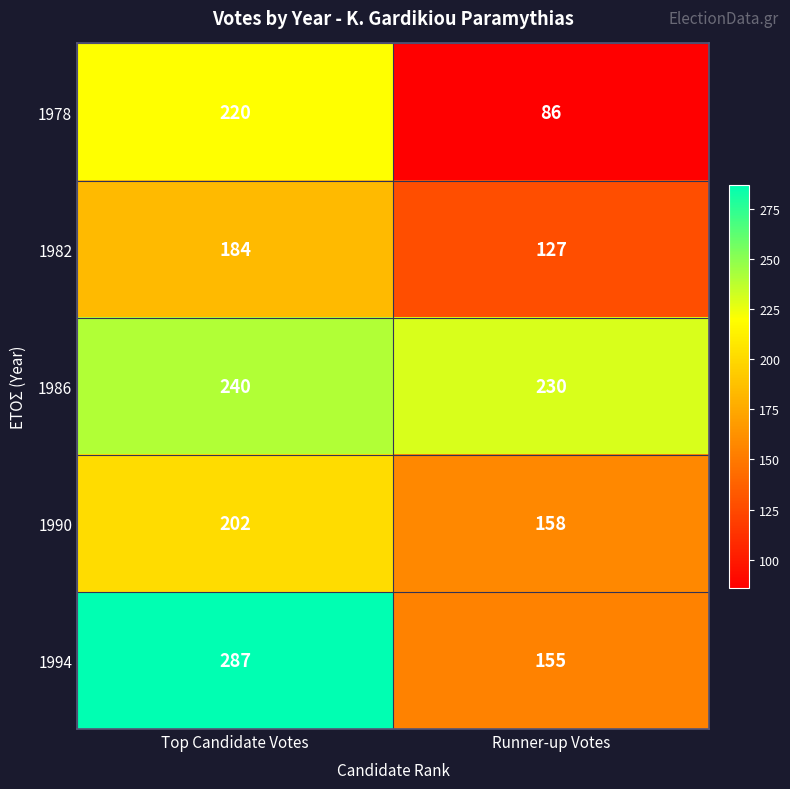

What is the total value across all series at Runner-up Votes?

756